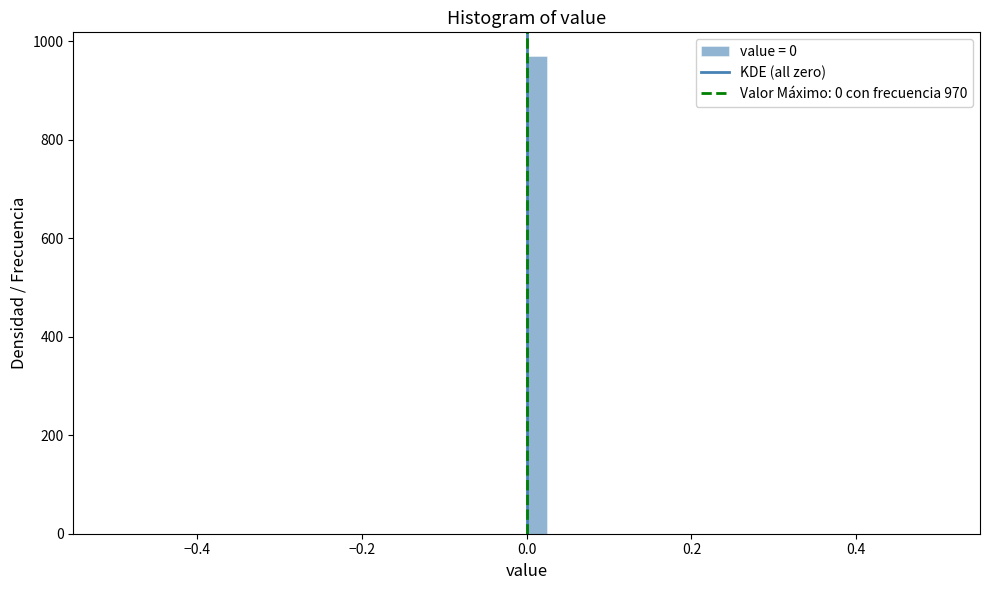

Around what value on the x-axis is the tallest bar? Give the approximate position of its centre, as read against the axis.

0.02